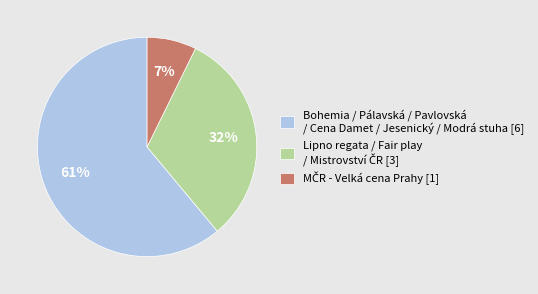

What percentage is the Bohemia / Pálavská / Pavlovská / Cena Damet / Jesenický / Modrá stuha [6] slice, to the nearest percent?

61%